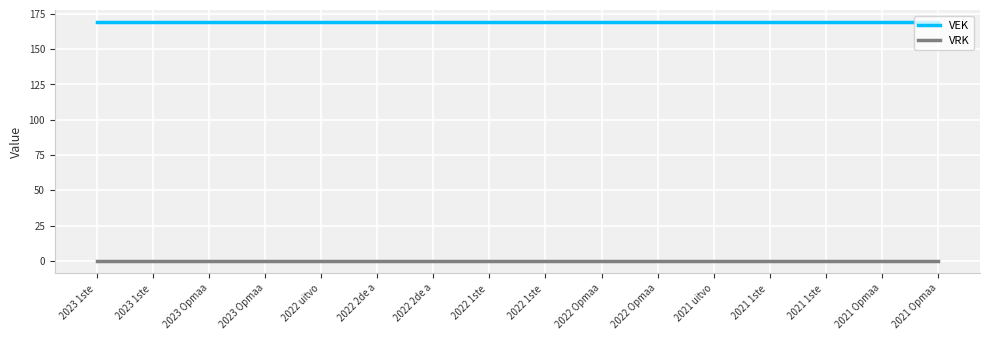

True or false: VRK and VEK intersect in this chart.

False